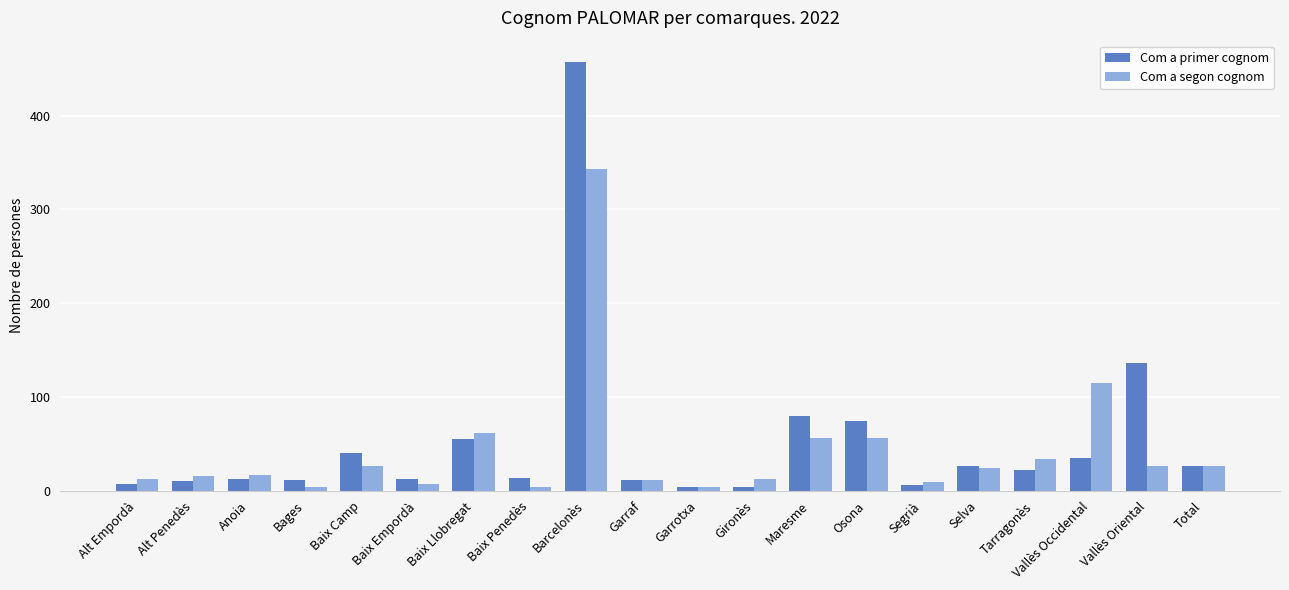

What is the spread (max minus min) of values at Osona?

18